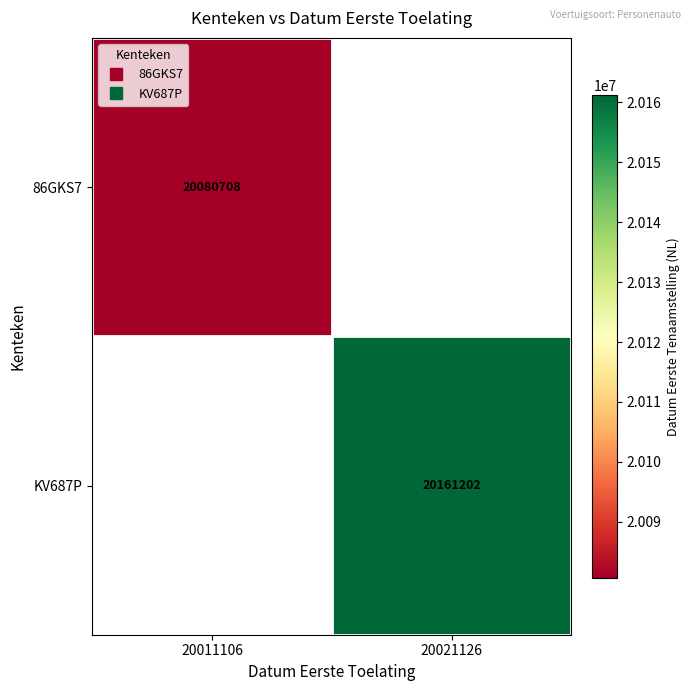

What is the lowest value of the 86GKS7 series?

20080708.0